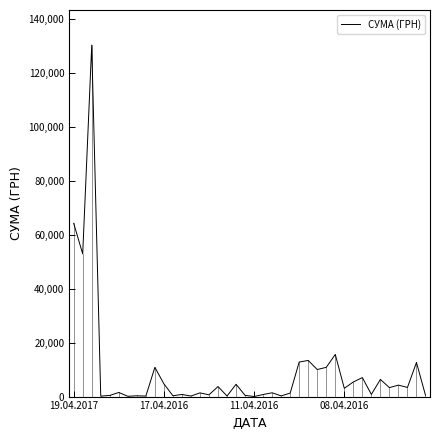

What is the difference between the maximum and minimum values?

130357.3